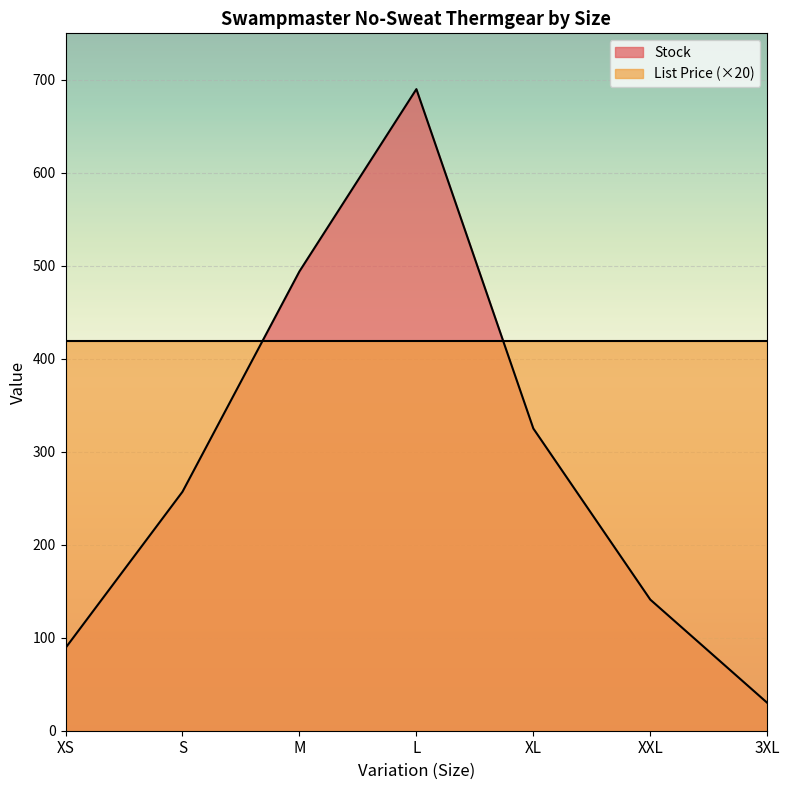

Where is the data nearest to the value 360?

XL